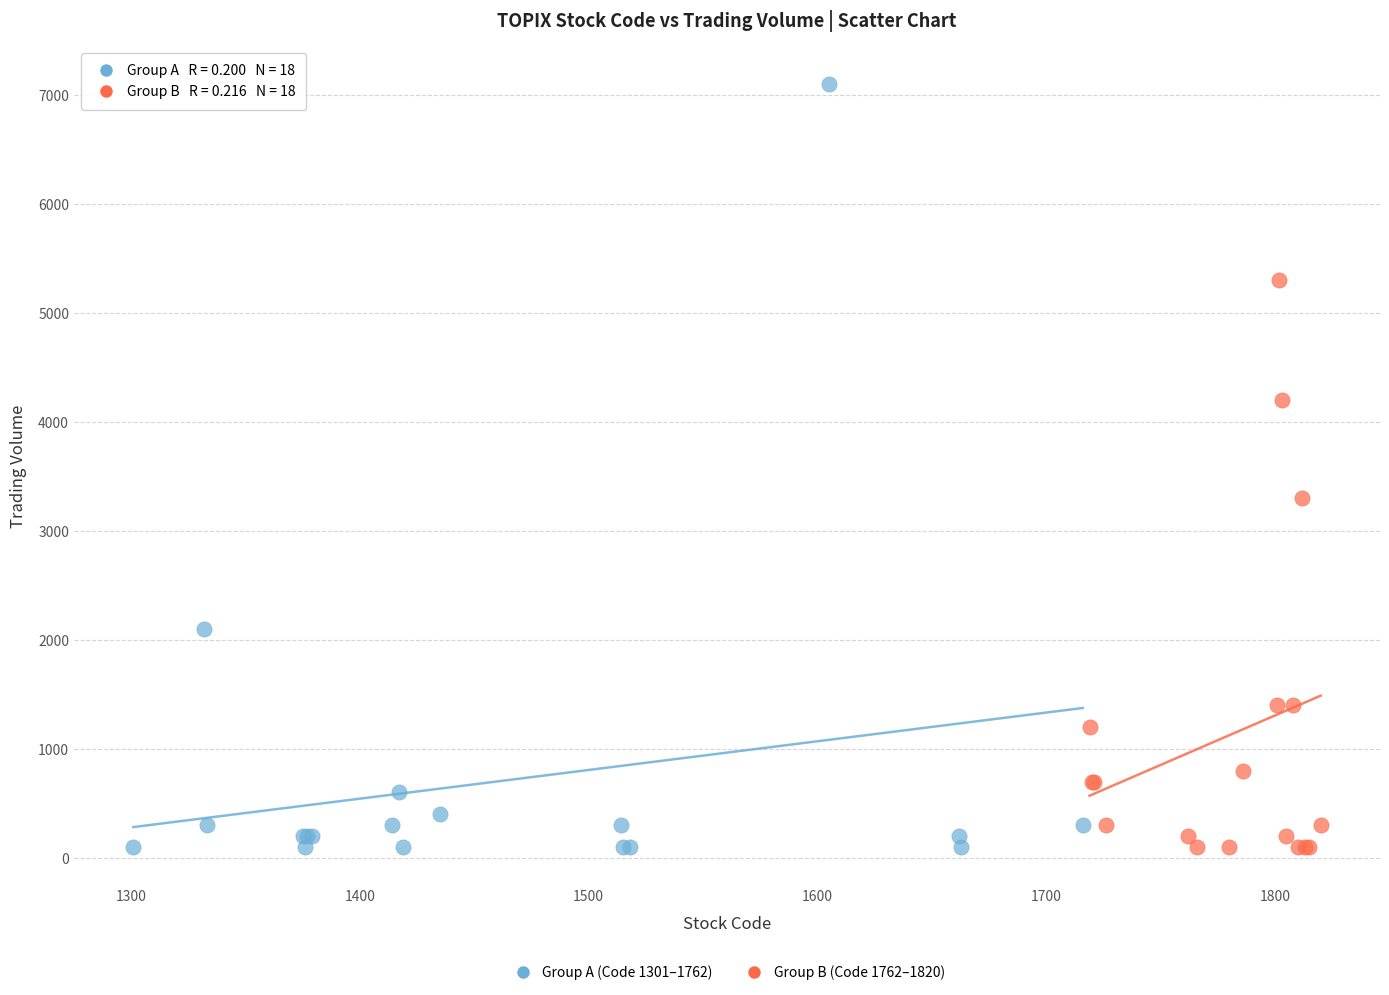

What are all the series names shown in the legend?

Group A (Code 1301–1762), Group B (Code 1762–1820)